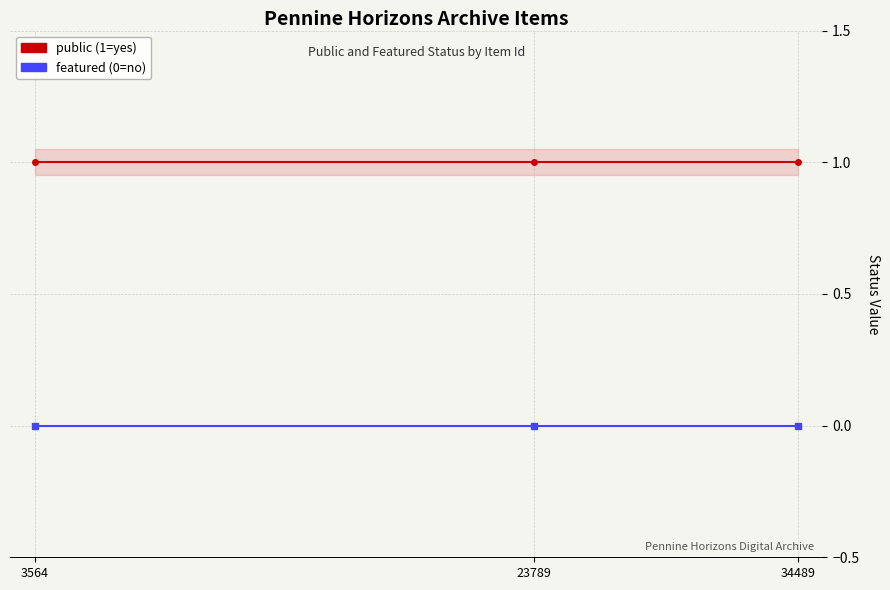

Is the value of featured at 3564 greater than the value of public at 34489?

No